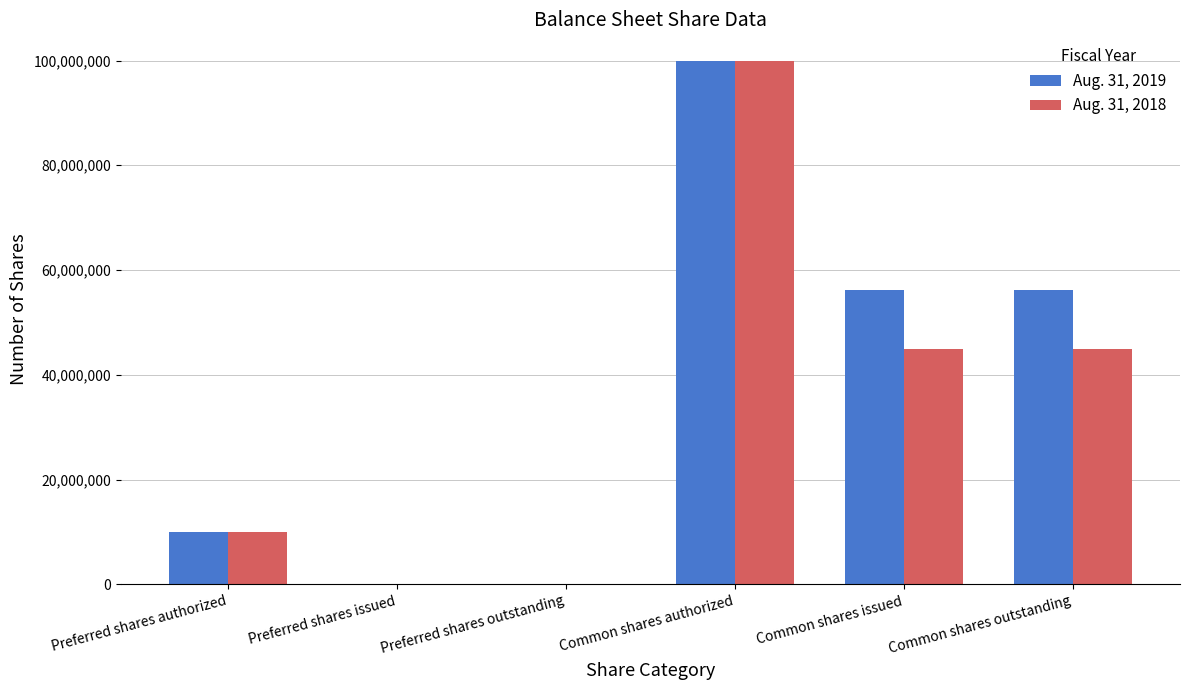

Count the number of categories in the chart.

6